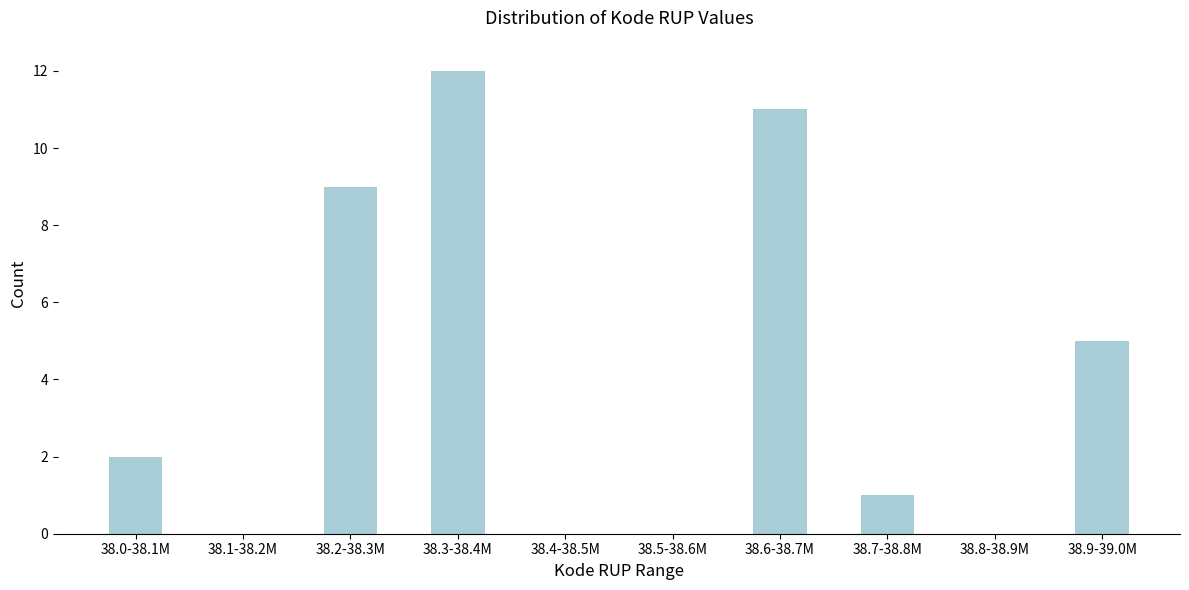

Reading right to left, list all the values displayed in this chart.

38.9-39.0M=5	38.8-38.9M=0	38.7-38.8M=1	38.6-38.7M=11	38.5-38.6M=0	38.4-38.5M=0	38.3-38.4M=12	38.2-38.3M=9	38.1-38.2M=0	38.0-38.1M=2